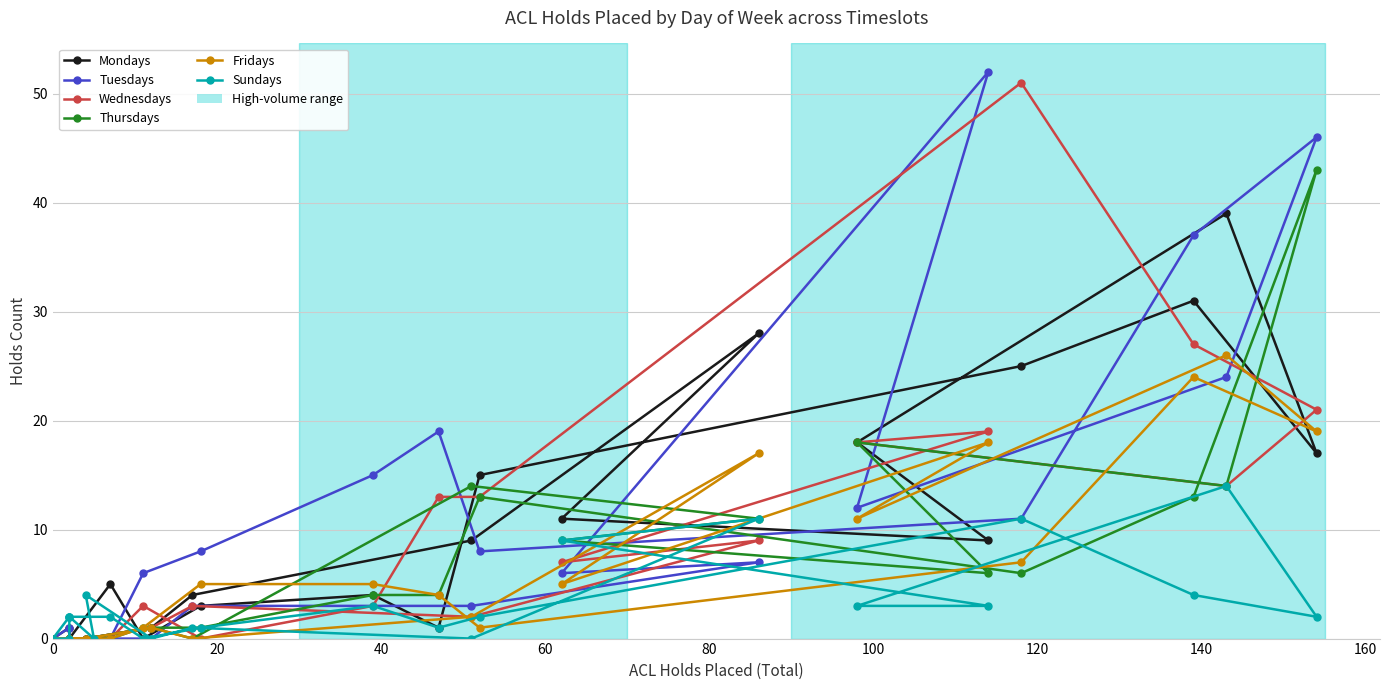

Which series ends up on top after the final intersection of Fridays and Thursdays?

Thursdays